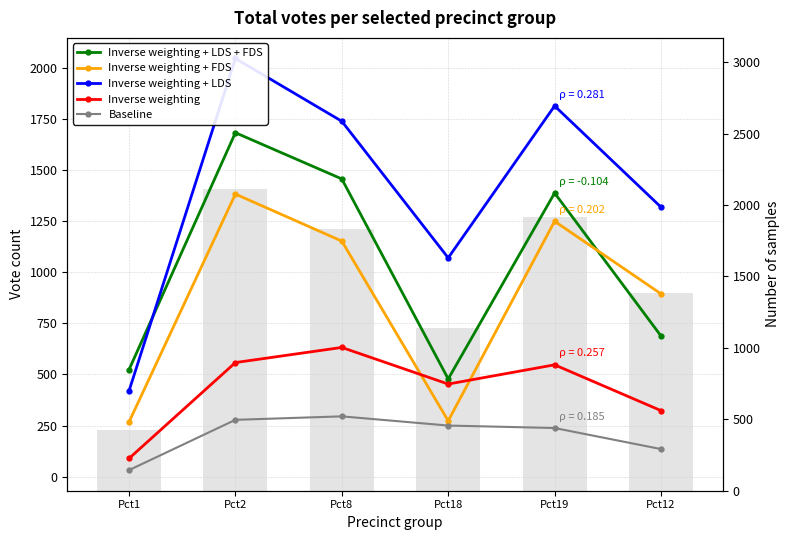

What is the value of the Baseline bar bar at the 4th from the left?

1142